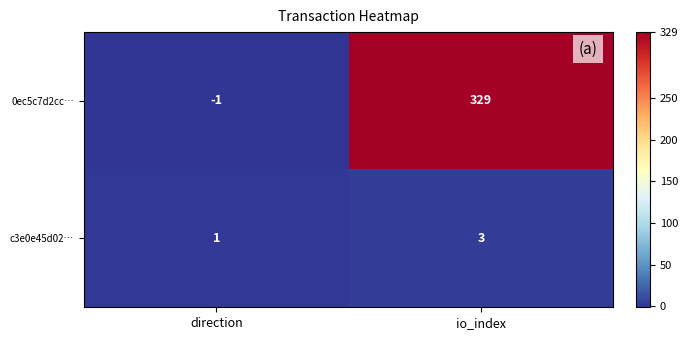

Which series has the largest total across all categories?

0ec5c7d2cc…